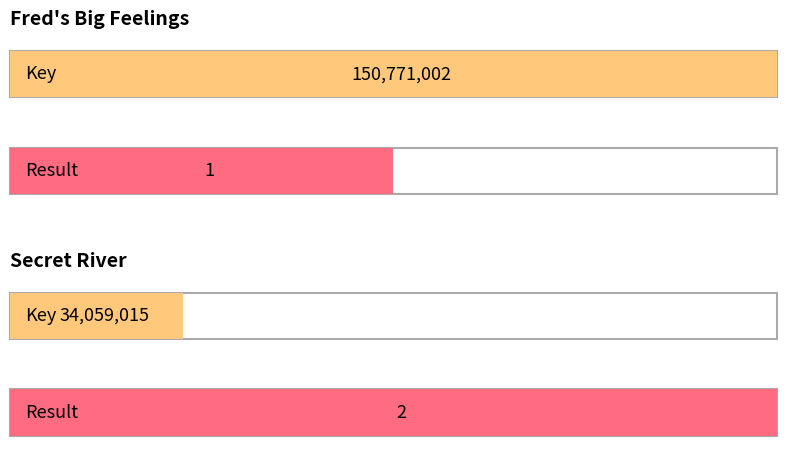

Which series changed the most between Fred's Big Feelings and Secret River?

Key